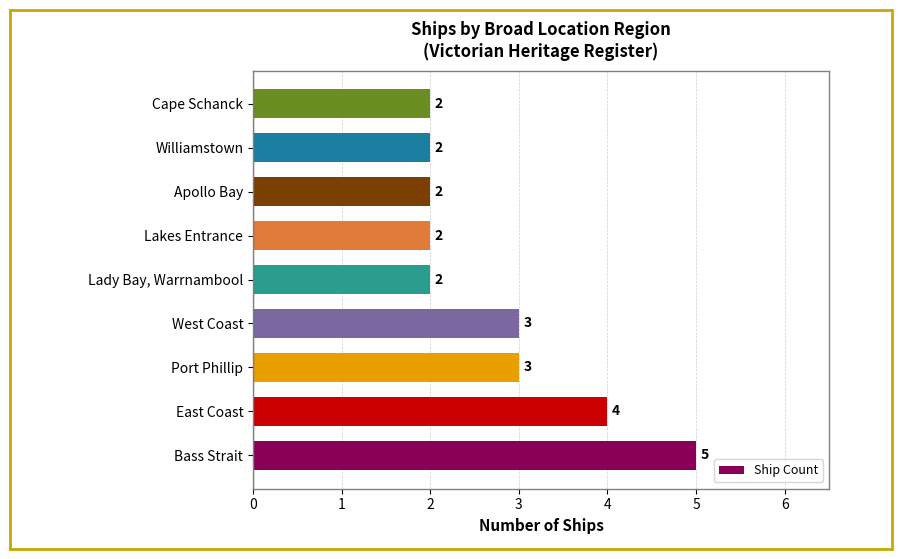

True or false: the data shows 2 at Lady Bay, Warrnambool.

True